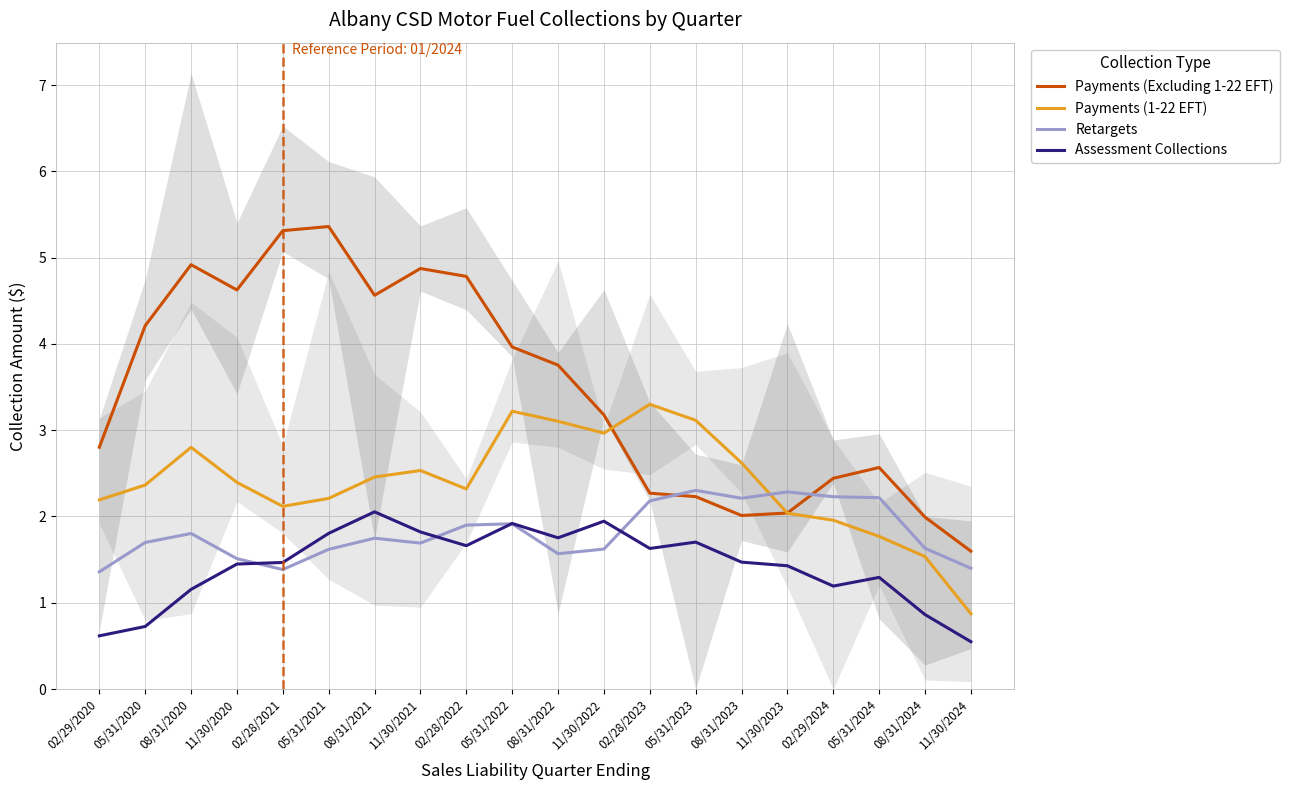

Which series has the largest range (max minus min)?

Payments (Excluding 1-22 EFT)